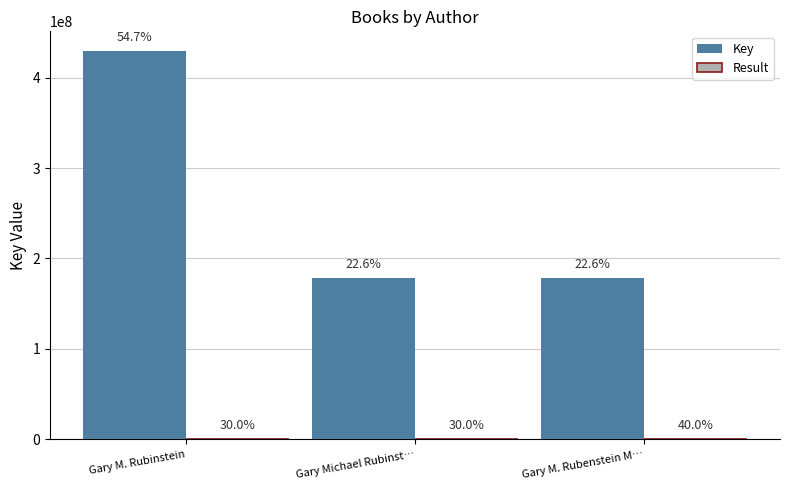

What is the difference between the maximum and minimum values in the Result series?

1